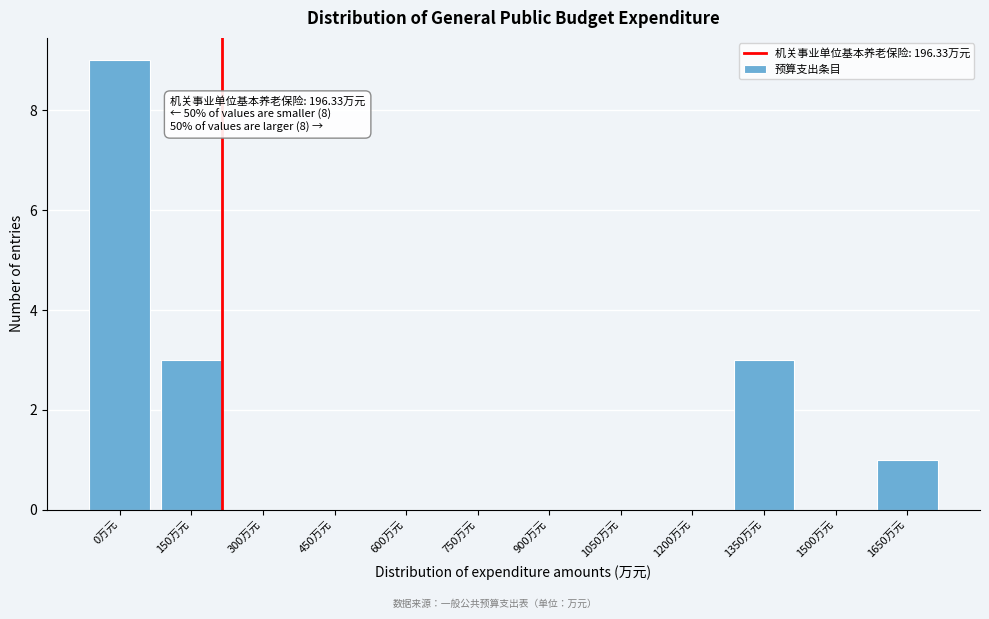

Reading left to right, what are all the values shown in this chart?

0万元=9	150万元=3	300万元=0	450万元=0	600万元=0	750万元=0	900万元=0	1050万元=0	1200万元=0	1350万元=3	1500万元=0	1650万元=1